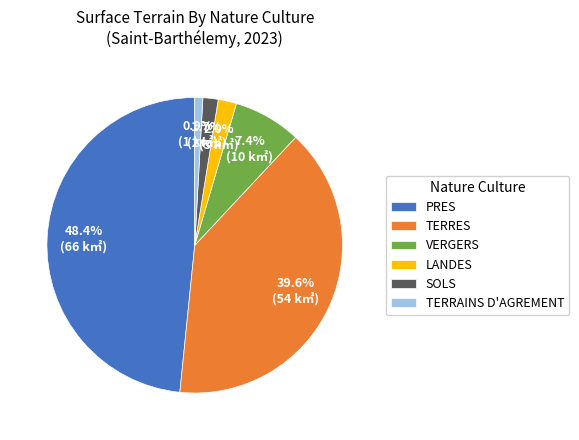

Is TERRAINS D'AGREMENT the majority of the pie?

No